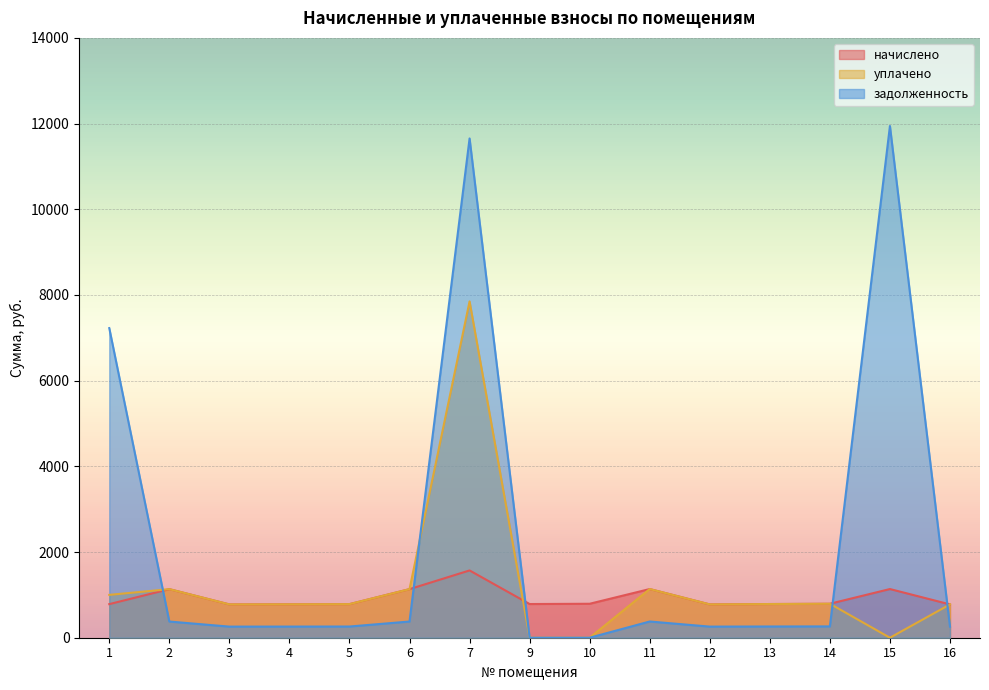

List the series in order of their peak value, lowest first.

начислено, уплачено, задолженность